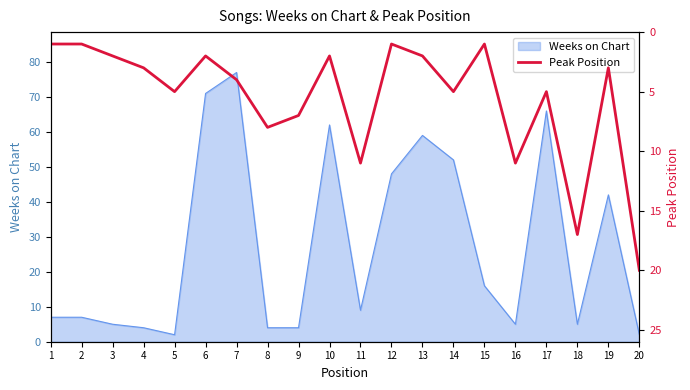

Where is Weeks on Chart nearest to the value 39?

19